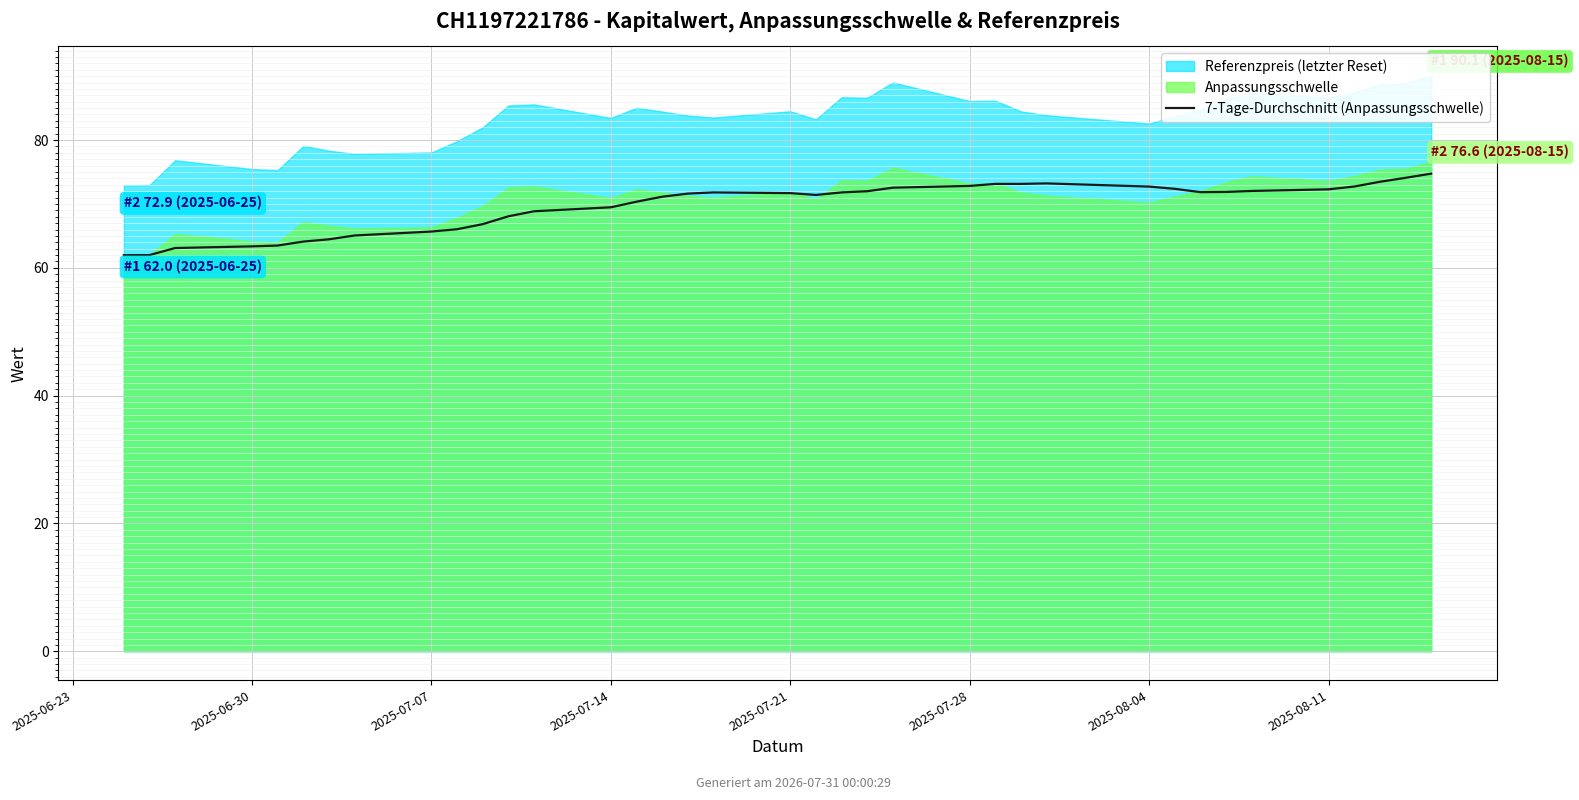

What is the change in value from 2025-07-07 to 26?

+10.1